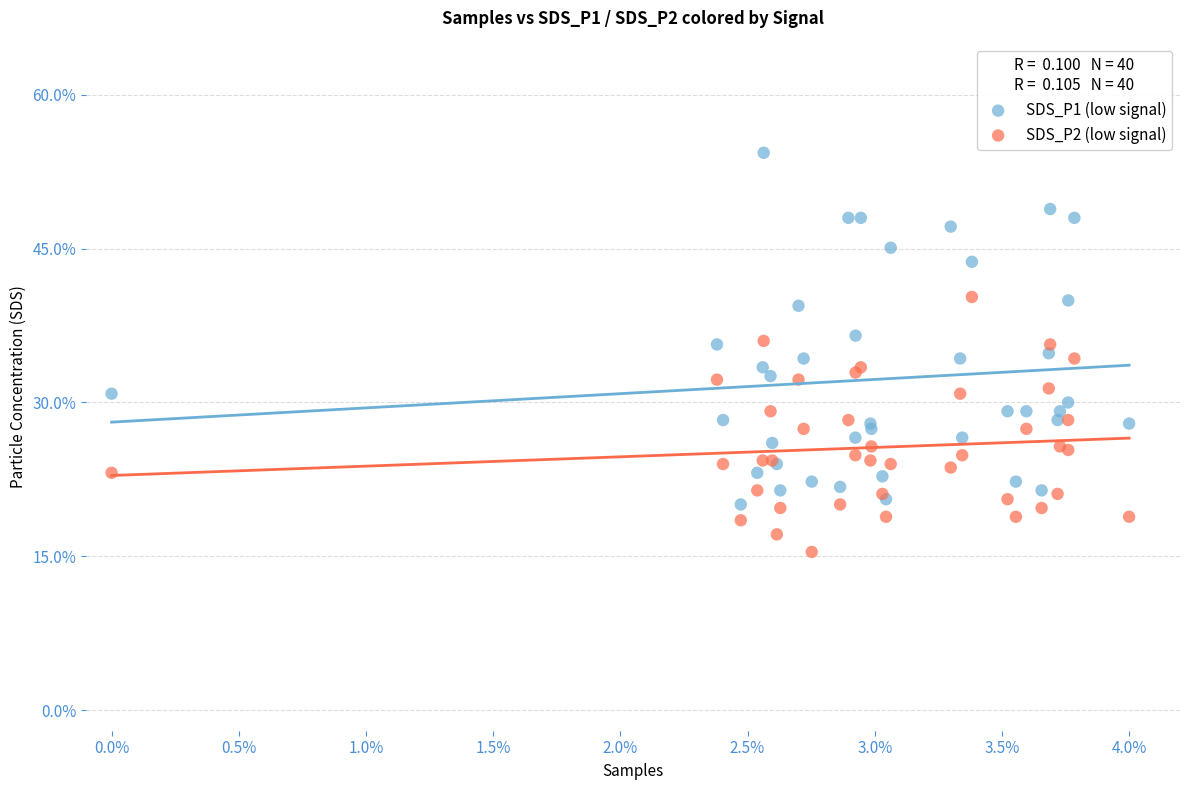

What are all the series names shown in the legend?

SDS_P1 (low signal), SDS_P2 (low signal)